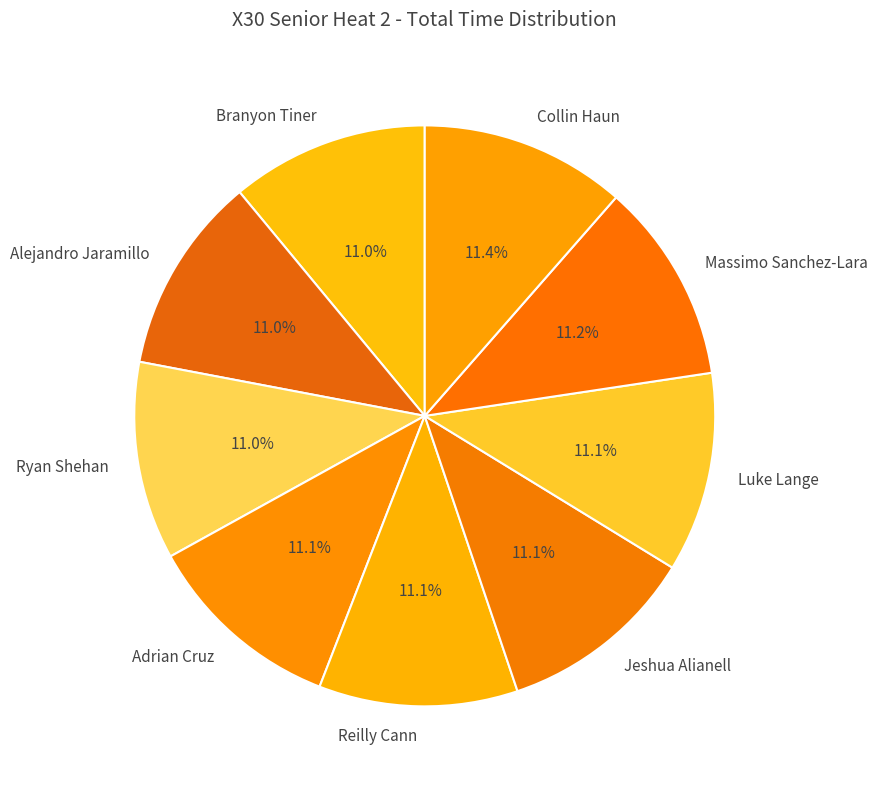

Is there any slice that represents more than half of the pie?

No